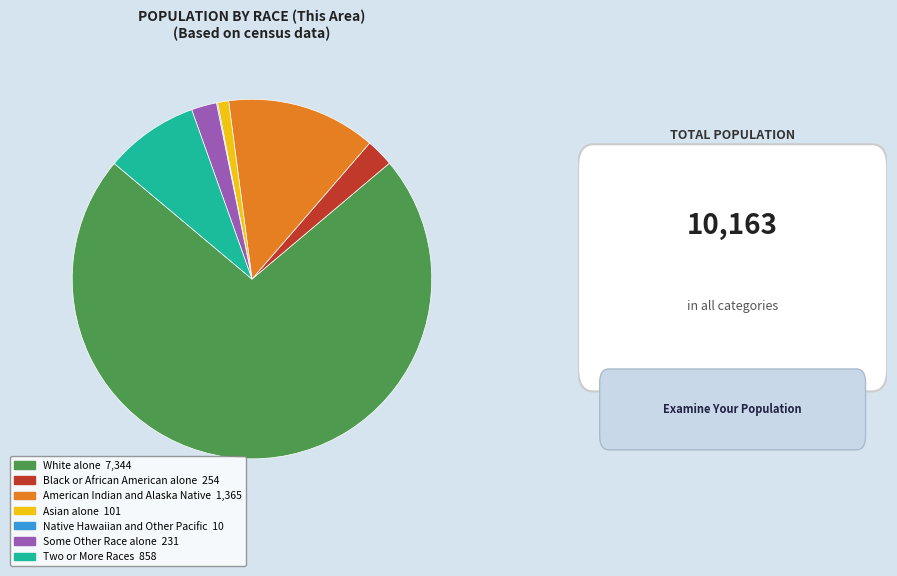

Between Two or More Races and Some Other Race alone, which is larger?

Two or More Races